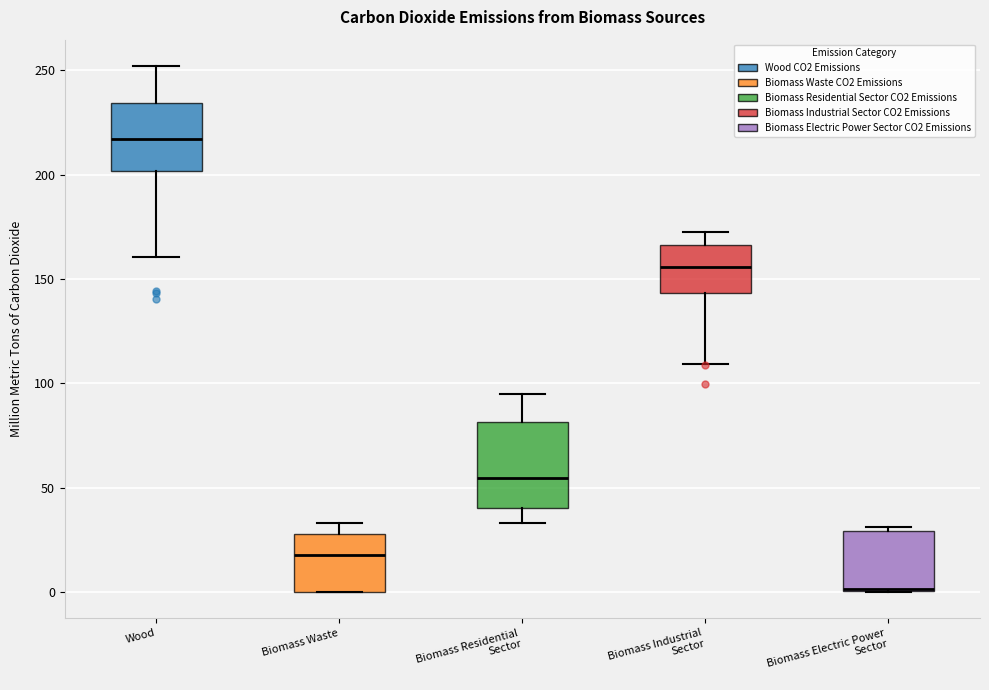

Reading left to right, transcribe this box plot: for each box, give where its median line is, the range the box spans, and where its two whiskers end, as read against the y-axis. The values are not printed on the chart, so give them approximately, as read against the axis.

Wood: median 215, box 200 to 235, whiskers 160 to 250
Biomass Waste: median 20, box 0 to 30, whiskers 0 to 35
Biomass Residential Sector: median 55, box 40 to 80, whiskers 35 to 95
Biomass Industrial Sector: median 155, box 145 to 165, whiskers 110 to 170
Biomass Electric Power Sector: median 0 (drawn on the box's lower edge), box 0 to 30, whiskers 0 to 30 (just above the box's upper edge)